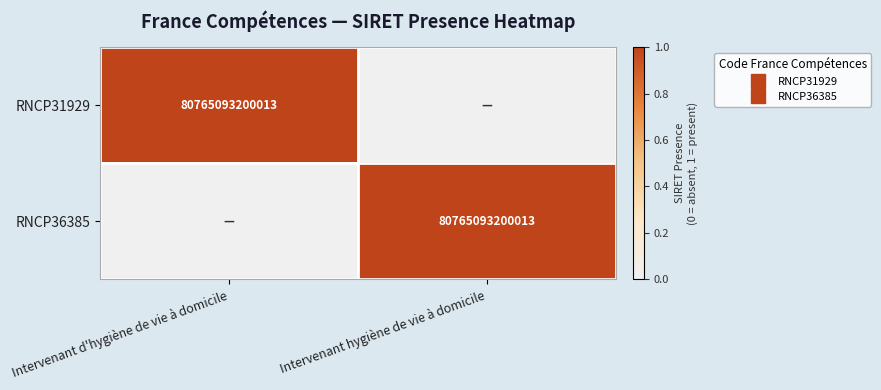

List the series in order of their peak value, highest first.

RNCP31929, RNCP36385